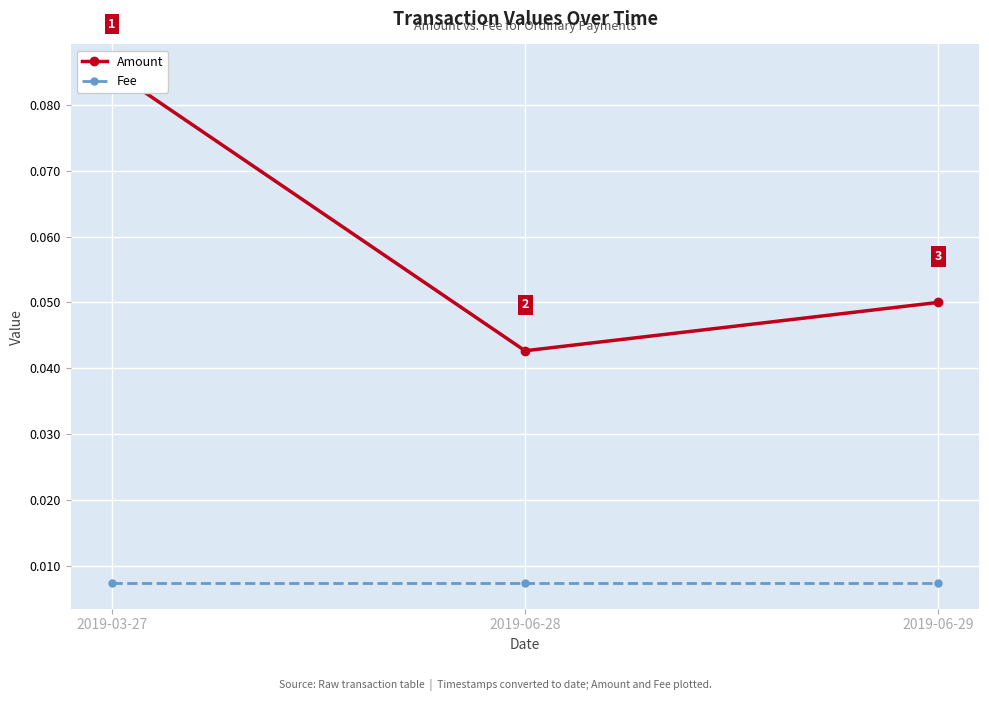

What is the greatest value displayed?

0.1